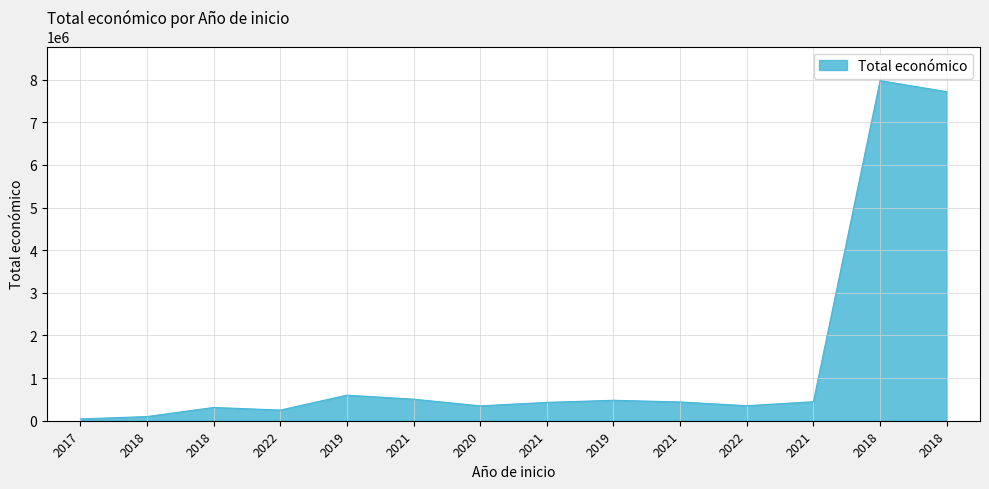

Does the chart display data point markers on the line(s)?

No